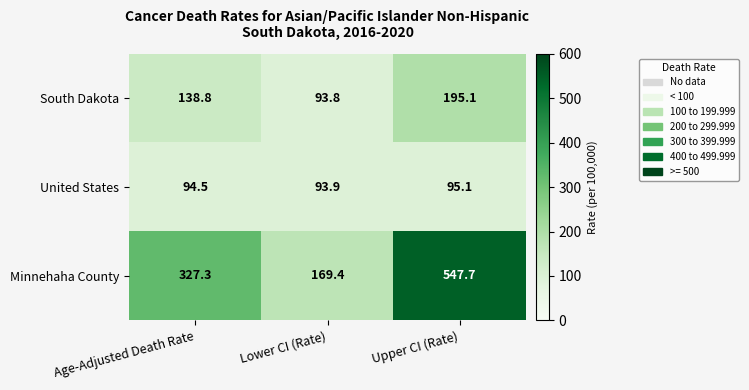

What is the total value across all series at Lower CI (Rate)?

357.1